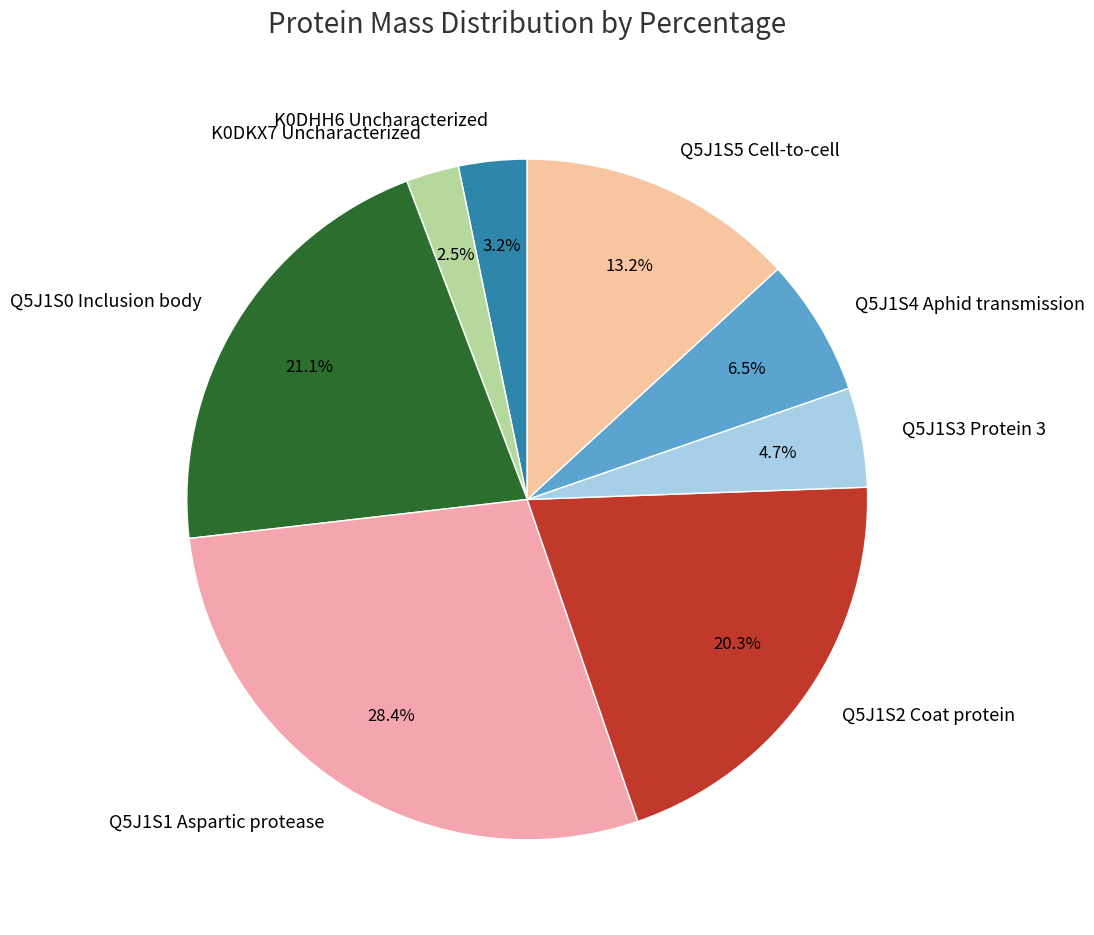

Between Q5J1S1 Aspartic protease and Q5J1S5 Cell-to-cell, which is larger?

Q5J1S1 Aspartic protease